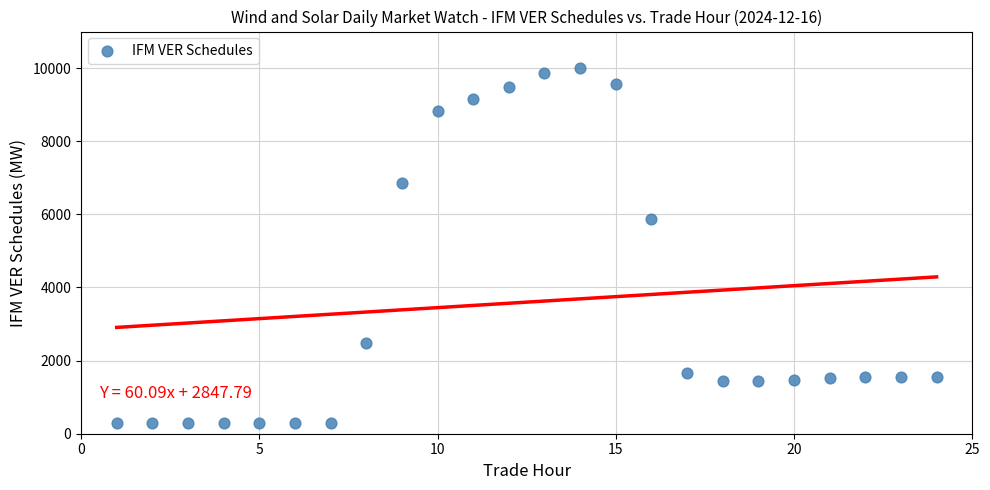

What is the range of Y values (max minus min)?

9717.5